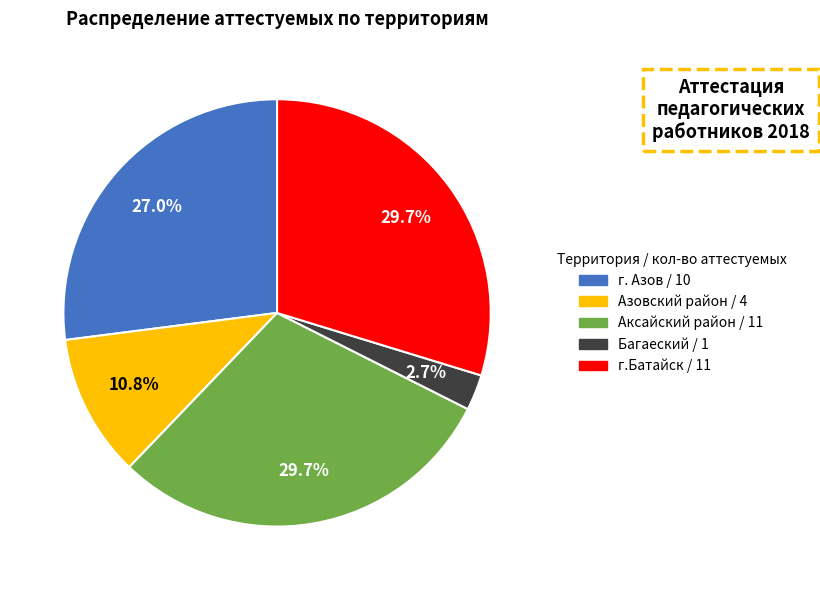

To the nearest percent, what is the difference between the largest and smallest slice percentages?

27%